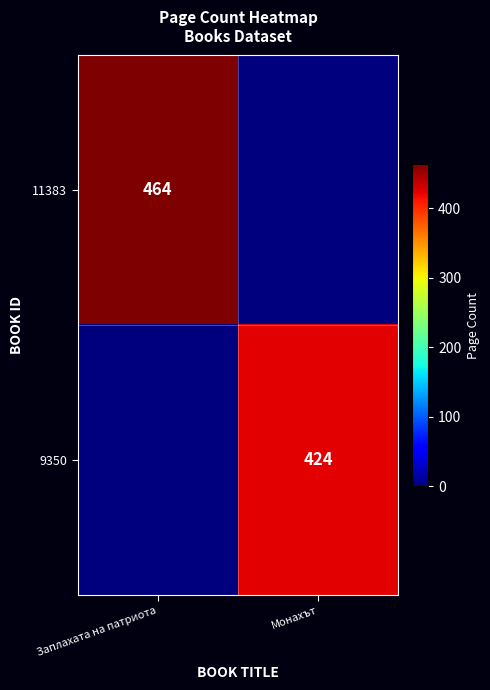

The value of 9350 at Монахът is 607. True or false?

False